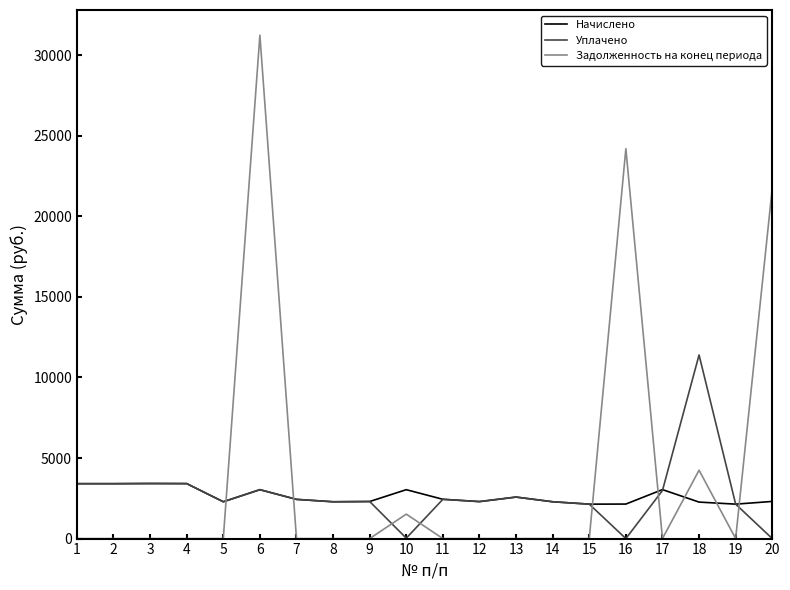

Where do Задолженность на конец периода and Начислено first cross each other?

5 and 6